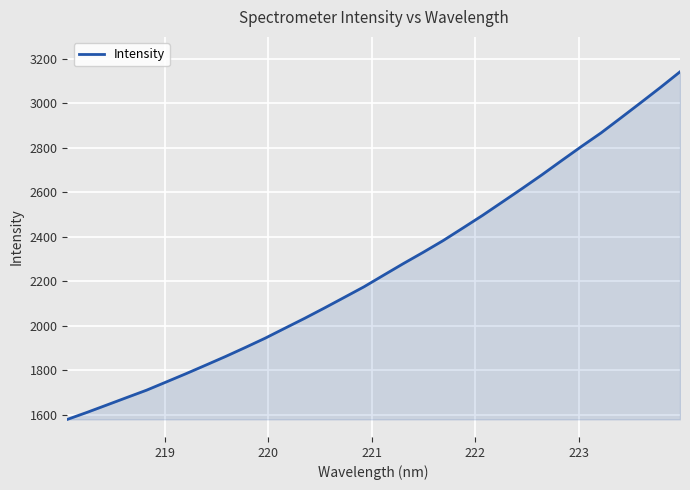

How many lines are shown in the chart?

1